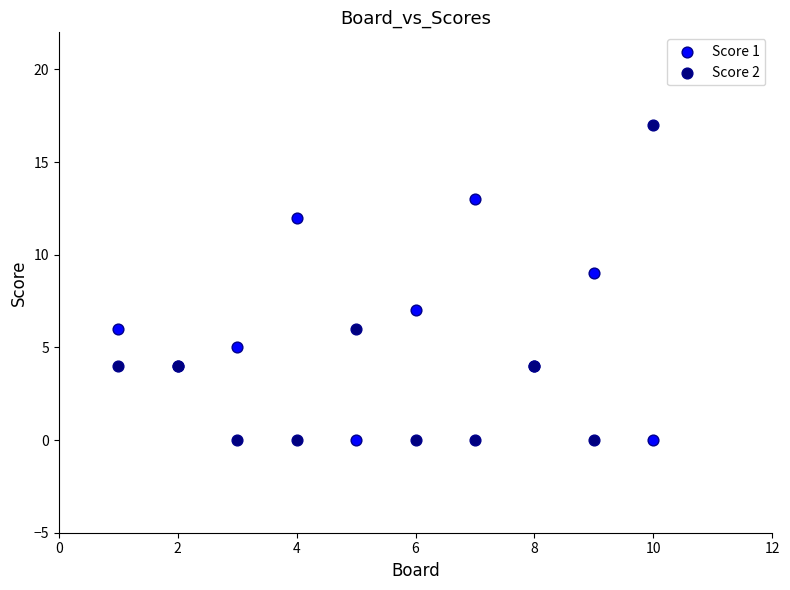

Which series reaches the maximum Y coordinate?

Score 2